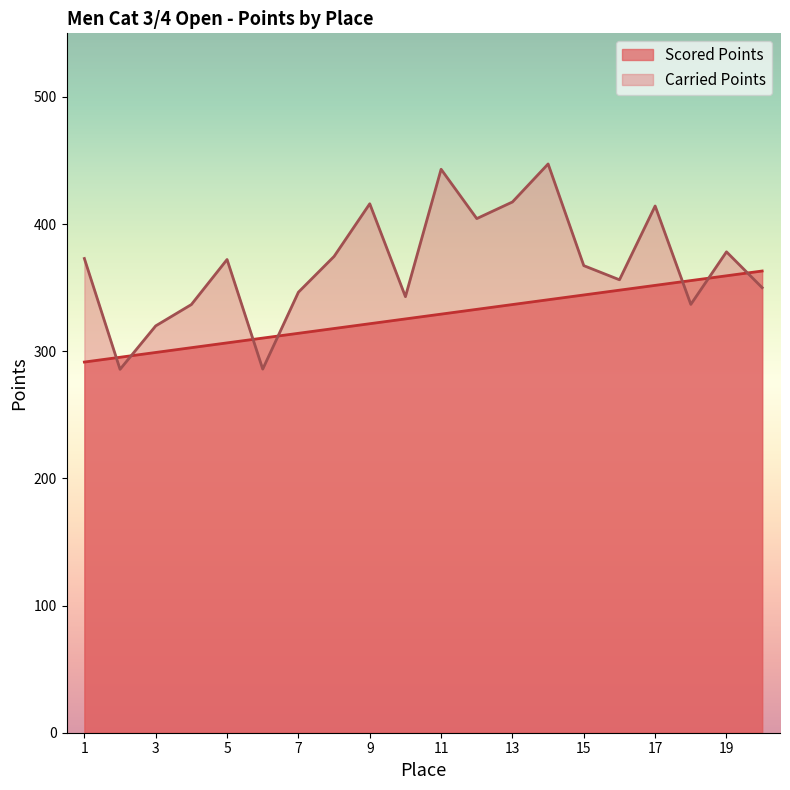

Where do Carried Points and Scored Points first cross each other?

1 and 2